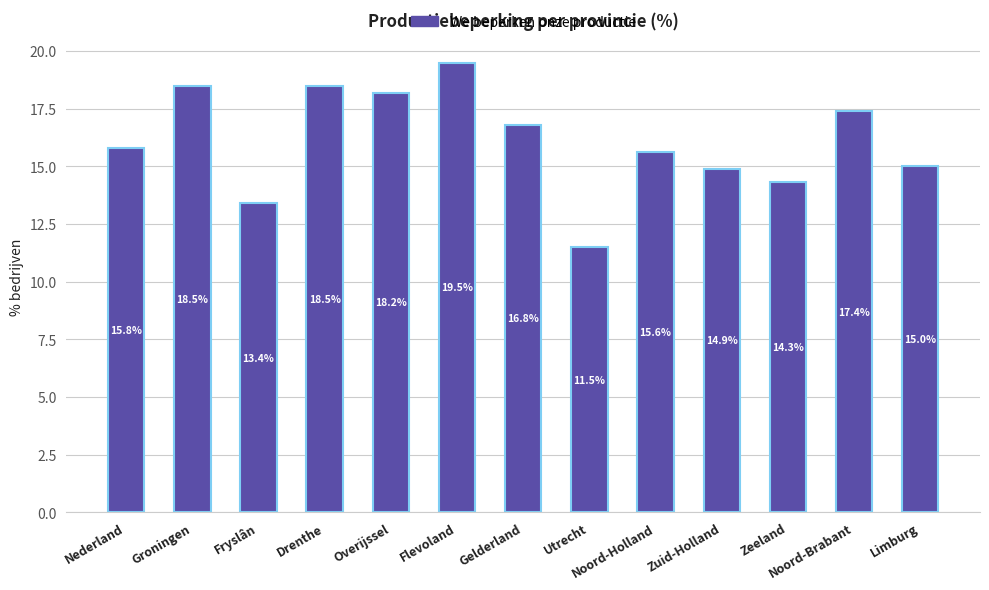

What is the change in value from Gelderland to Noord-Holland?

-1.2